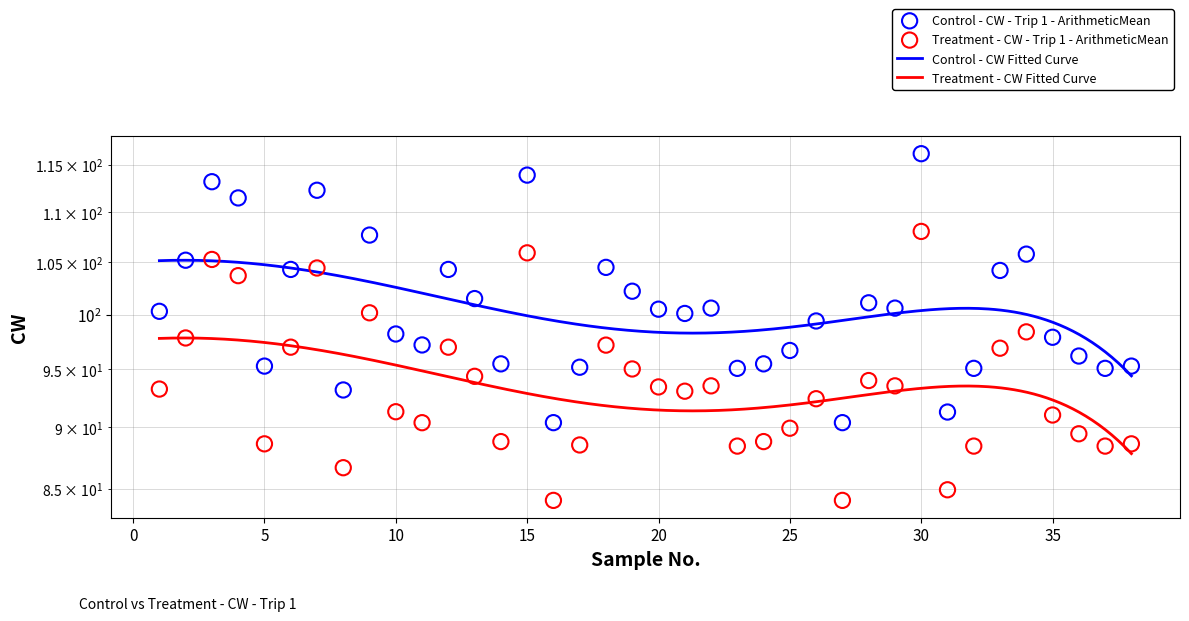

What is the total value across all series at 9?

207.9